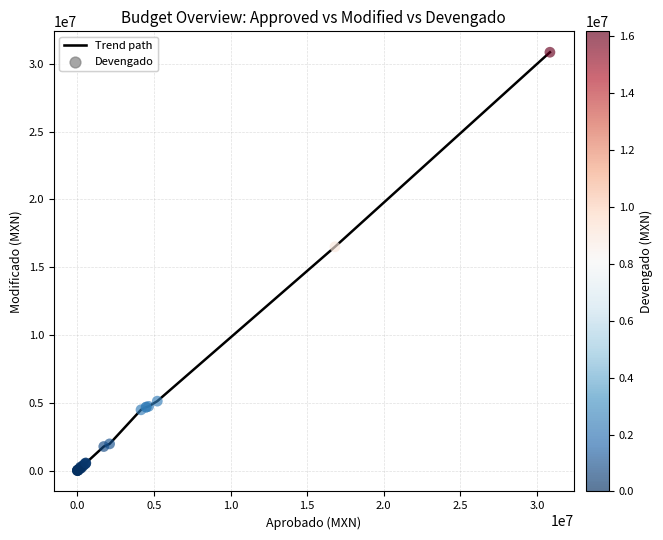

What is the difference between the maximum and minimum values?

30847692.8